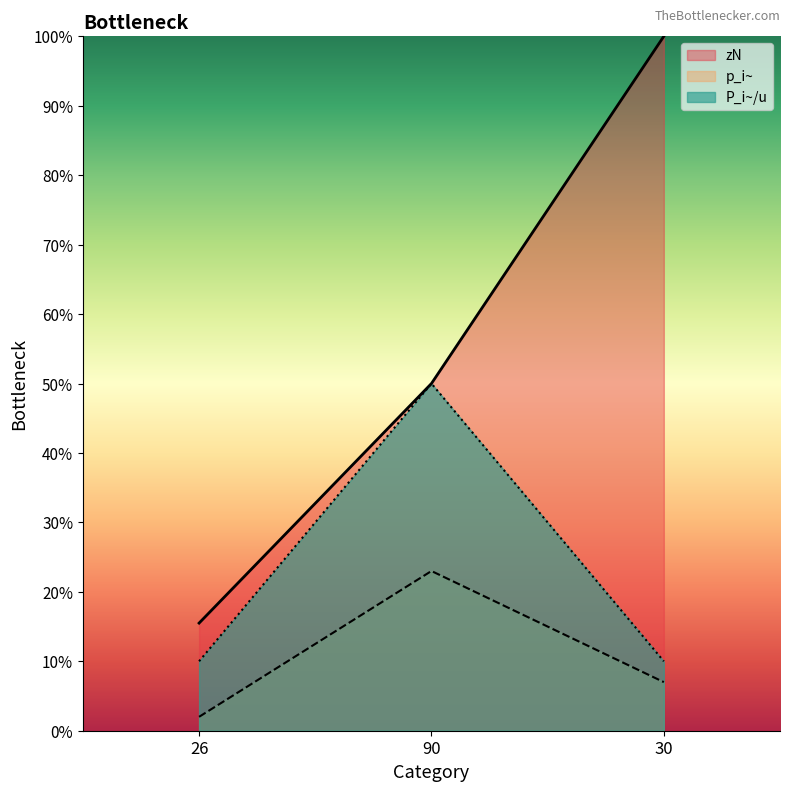

Reading left to right, extract all data points from this chart.

P_i~/u: 0.1	0.5	0.1
p_i~: 0.0	0.2	0.1
zN: 0.2	0.5	1.0